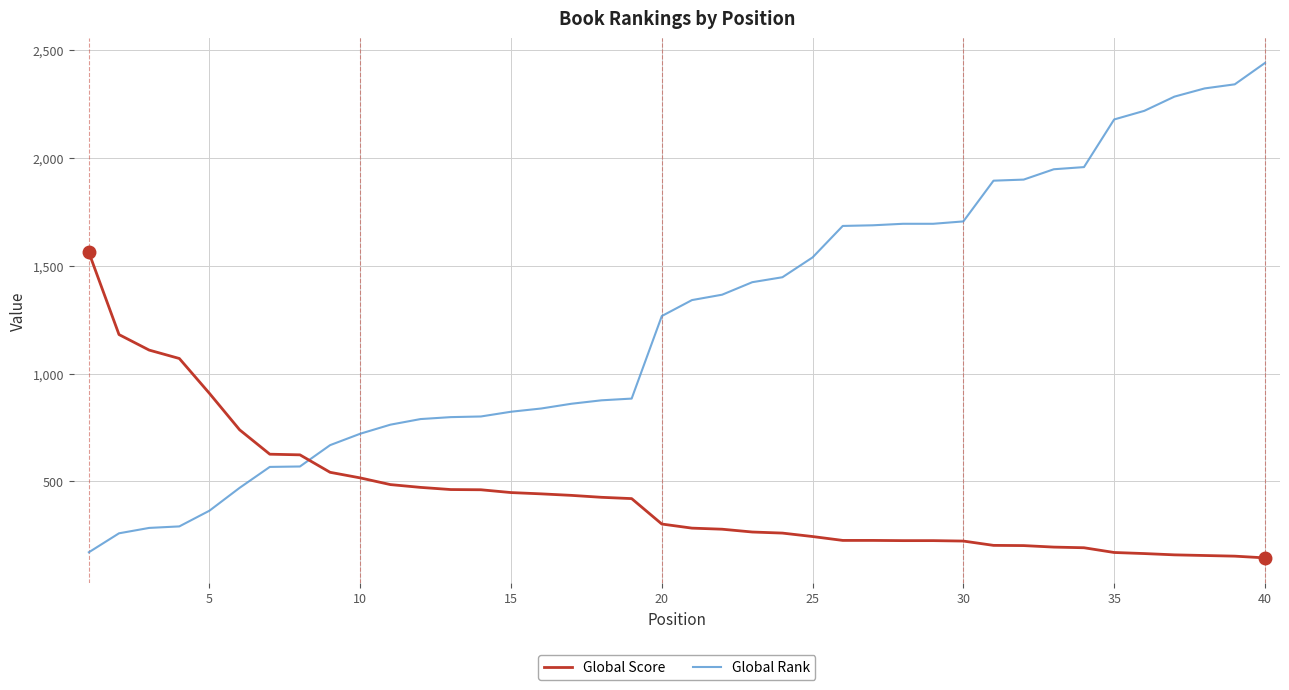

Which series has the widest spread of values?

Global Rank